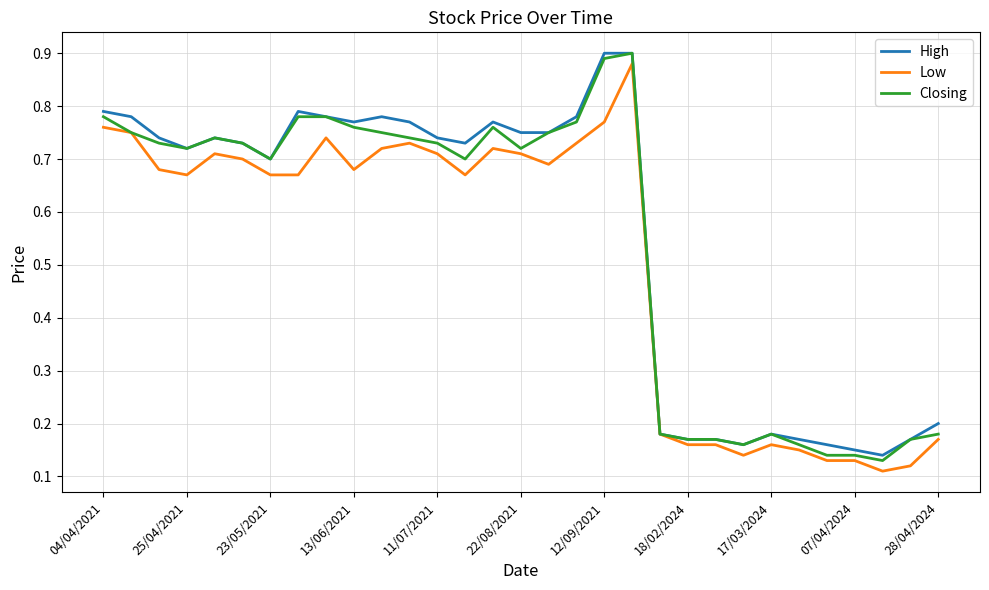

What are all the series names shown in the legend?

High, Low, Closing